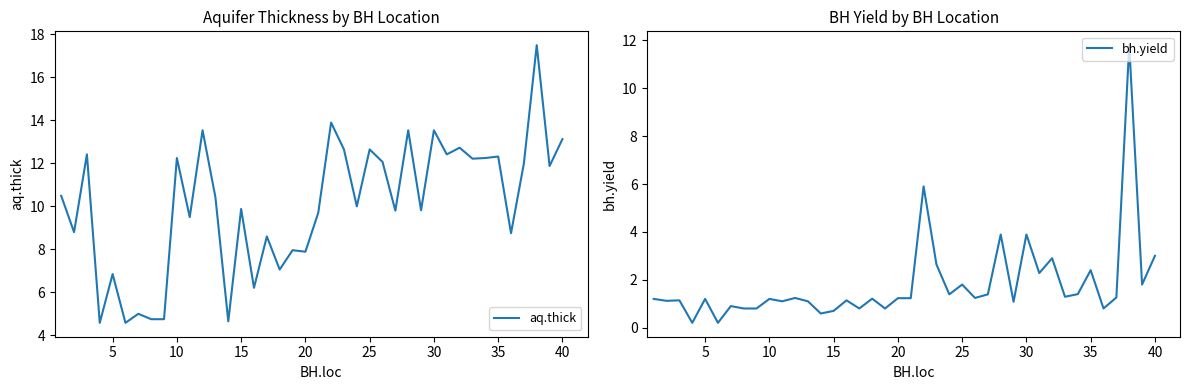

What is the minimum value for aq.thick?

4.6